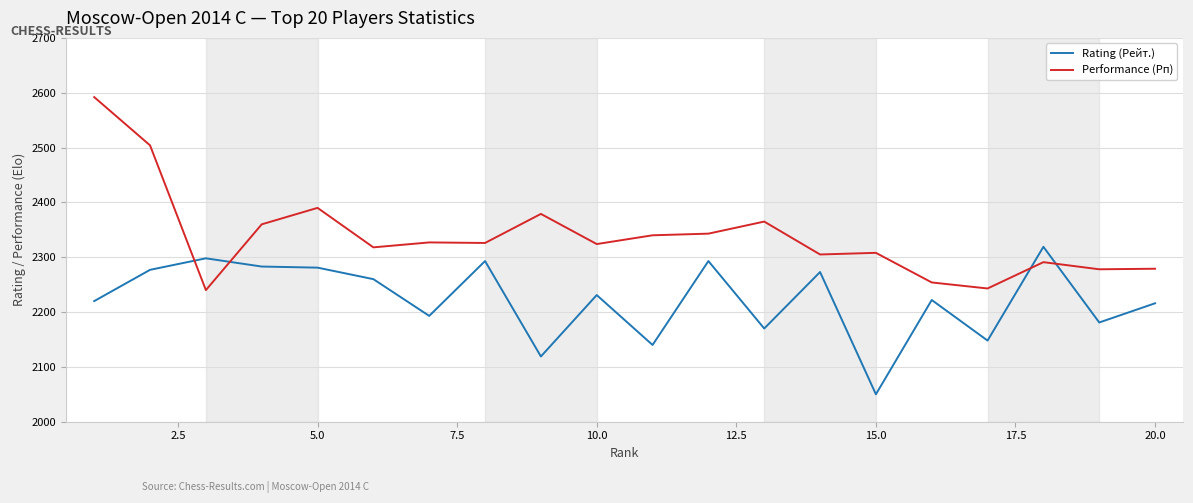

Which series ends up on top after the final intersection of Rating (Рейт.) and Performance (Рп)?

Performance (Рп)